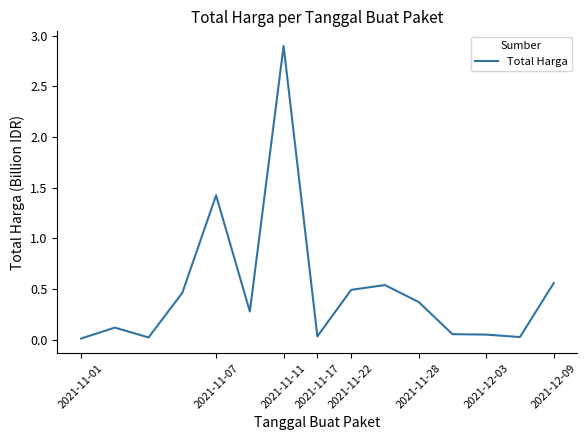

What is the maximum value shown in the chart?

2.9